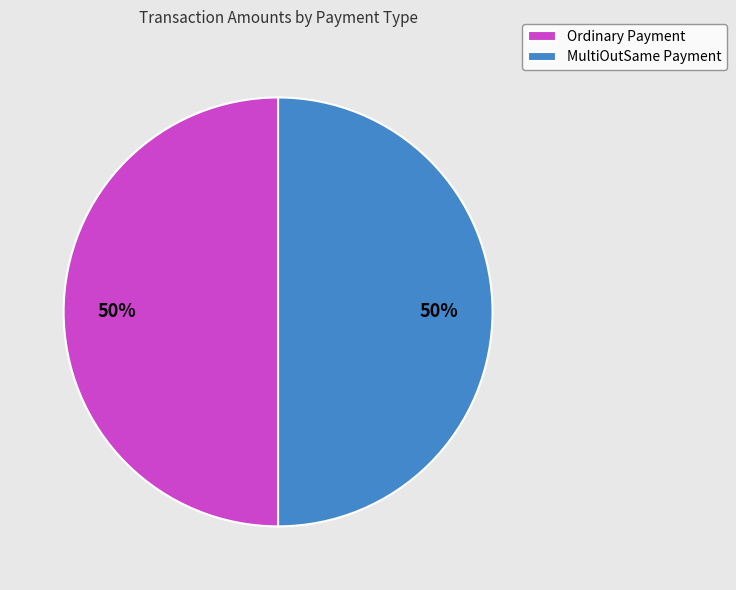

True or false: Ordinary Payment accounts for 40% of the total.

False